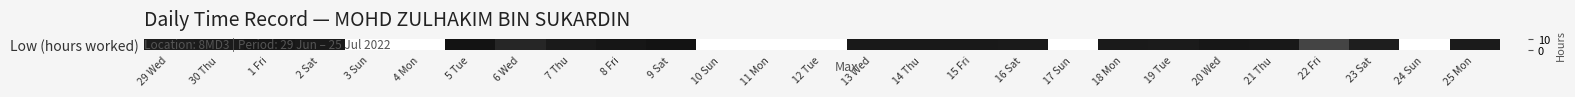

Reading left to right, list all the values displayed in this chart.

29 Wed=9.0	30 Thu=9.0	1 Fri=9.2	2 Sat=9.1	3 Sun=0.0	4 Mon=0.0	5 Tue=9.3	6 Wed=8.7	7 Thu=9.1	8 Fri=9.2	9 Sat=9.3	10 Sun=0.0	11 Mon=0.0	12 Tue=0.0	13 Wed=9.1	14 Thu=9.1	15 Fri=9.1	16 Sat=9.1	17 Sun=0.0	18 Mon=9.1	19 Tue=9.1	20 Wed=9.2	21 Thu=9.2	22 Fri=7.9	23 Sat=9.0	24 Sun=0.0	25 Mon=9.0